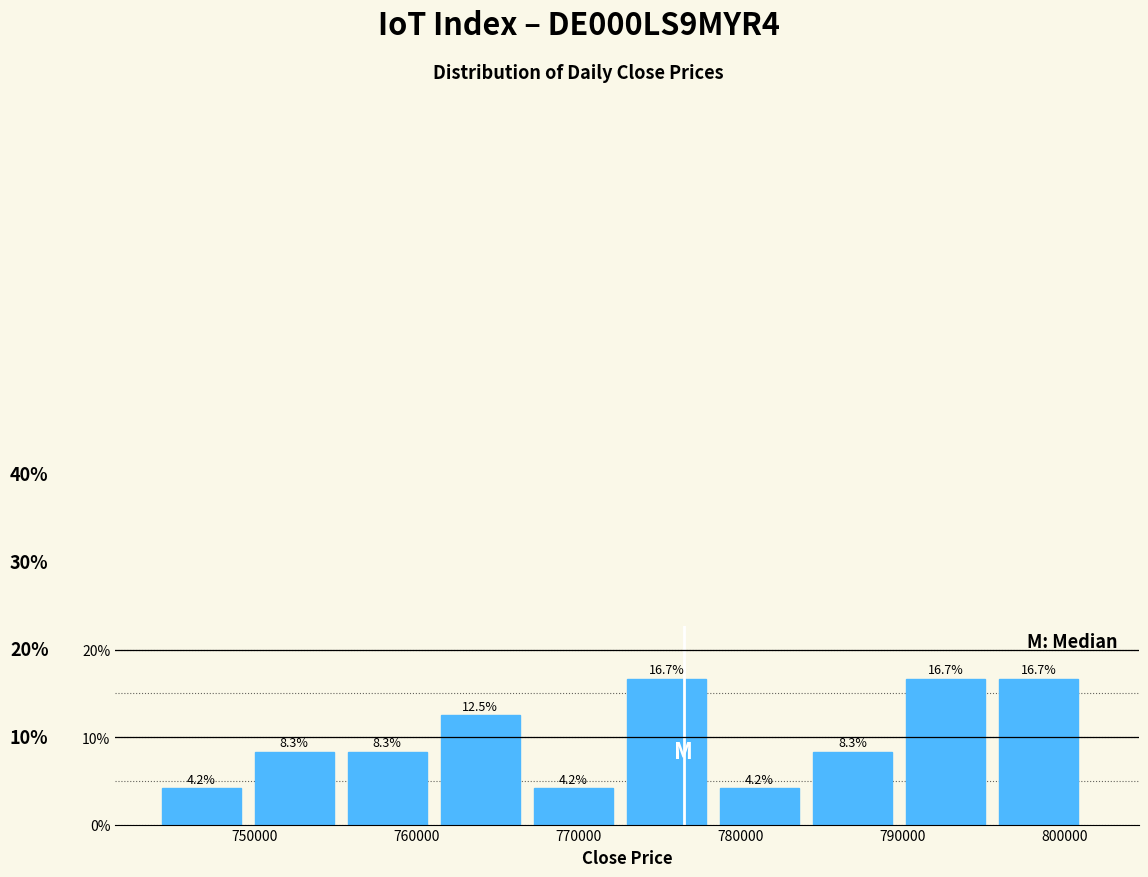

How tall is the bar that spans 773000 to 779000 on the x-axis? The bar edges are not printed on the chart, so give them approximately, as read against the axis.

16.7